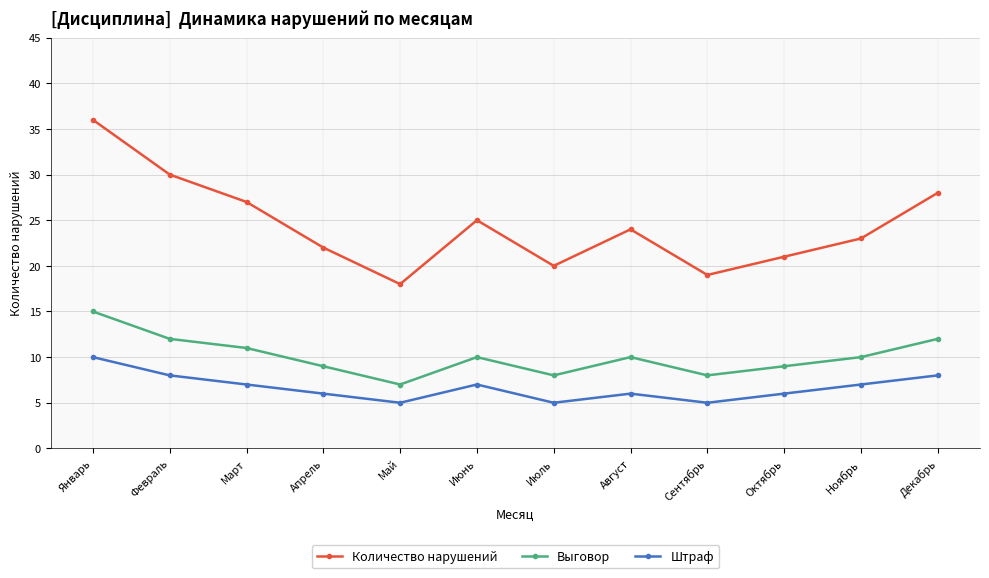

What is the value of the Выговор point at the 2nd from the left?

12